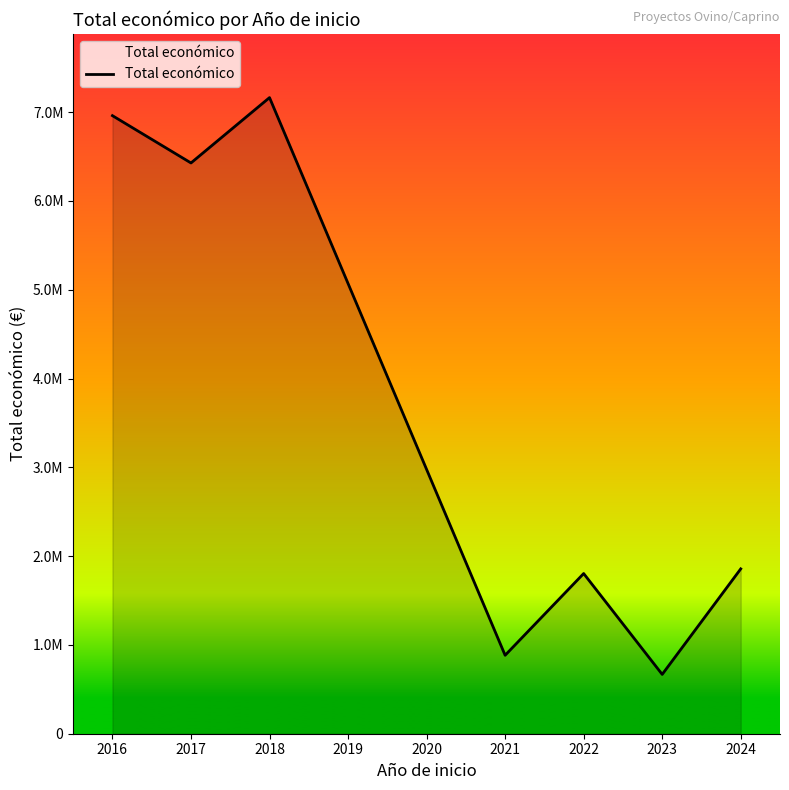

Is this an area chart (filled region under the line)?

Yes